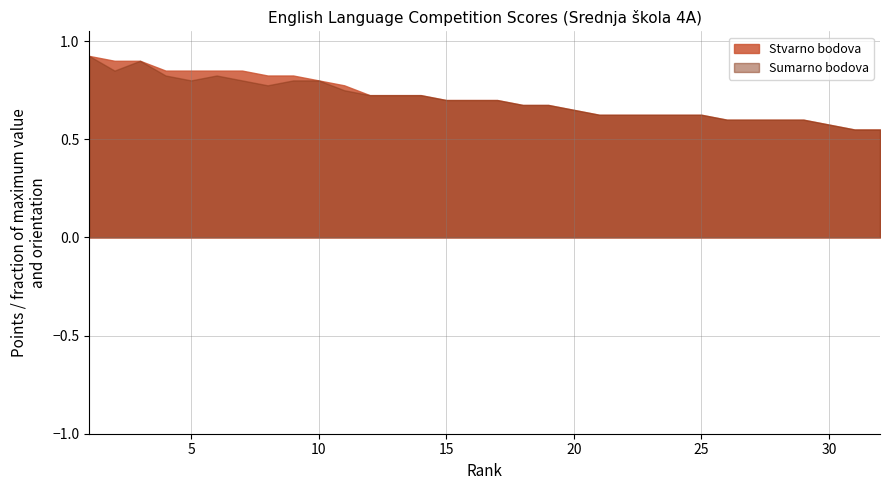

What is the total value across all series at 15?

1.4